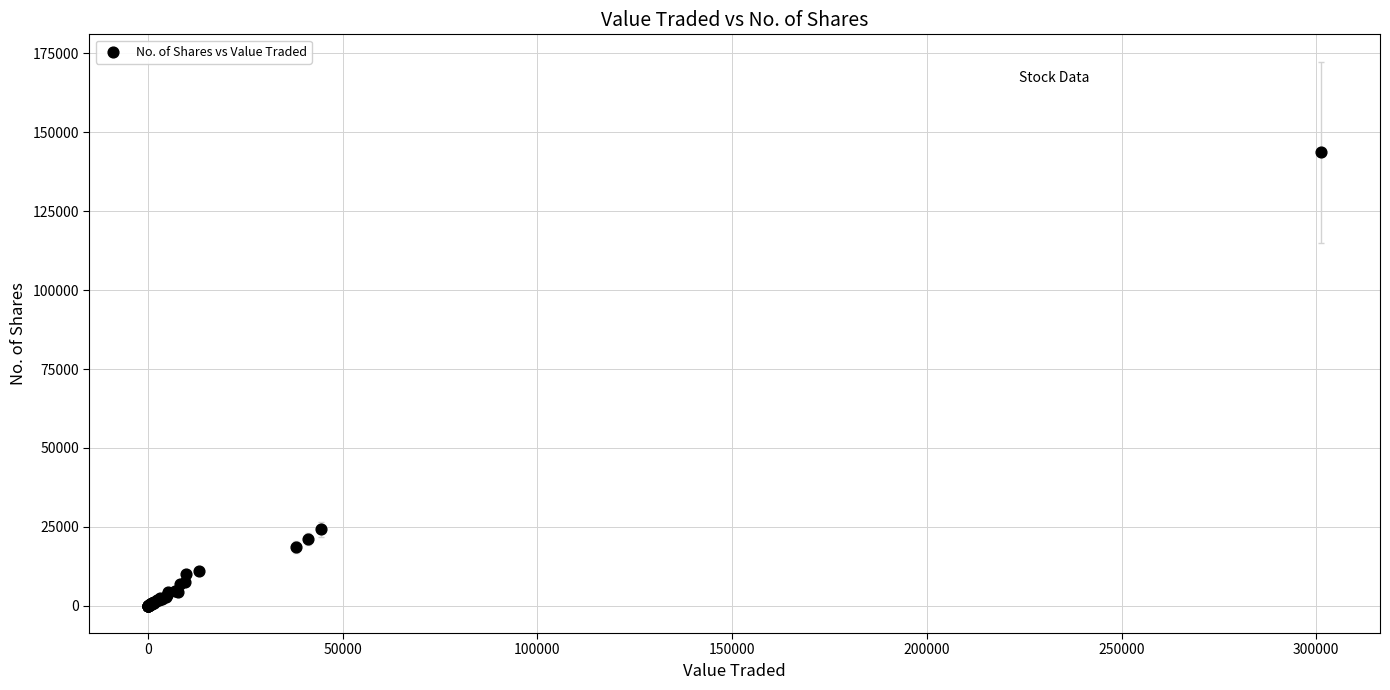

What Y value in the scatter plot is closest to 71834?

24185